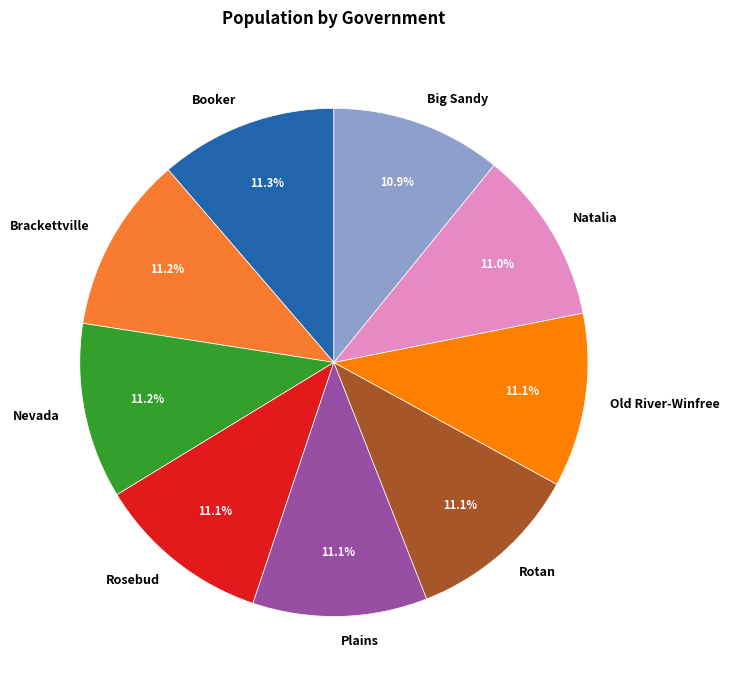

Is there a majority slice in this chart?

No